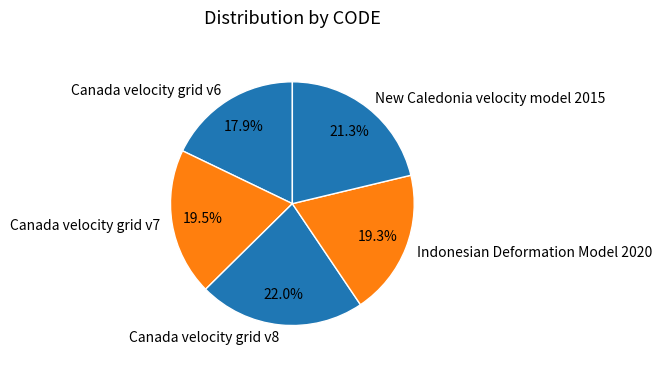

Is there a majority slice in this chart?

No